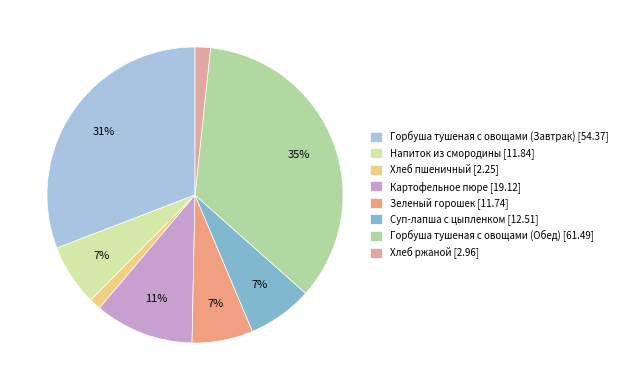

How many slices are in this pie chart?

8